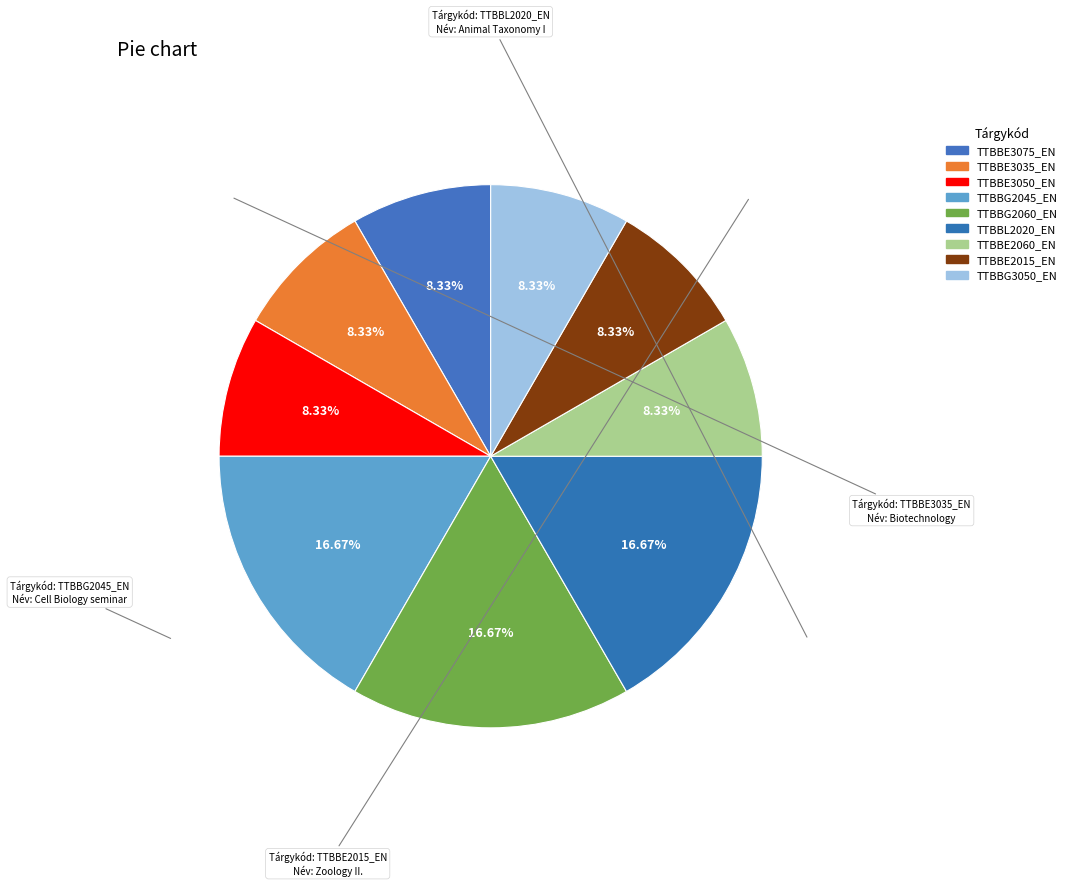

Do TTBBL2020_EN and TTBBE2060_EN together represent more than half of the pie?

No